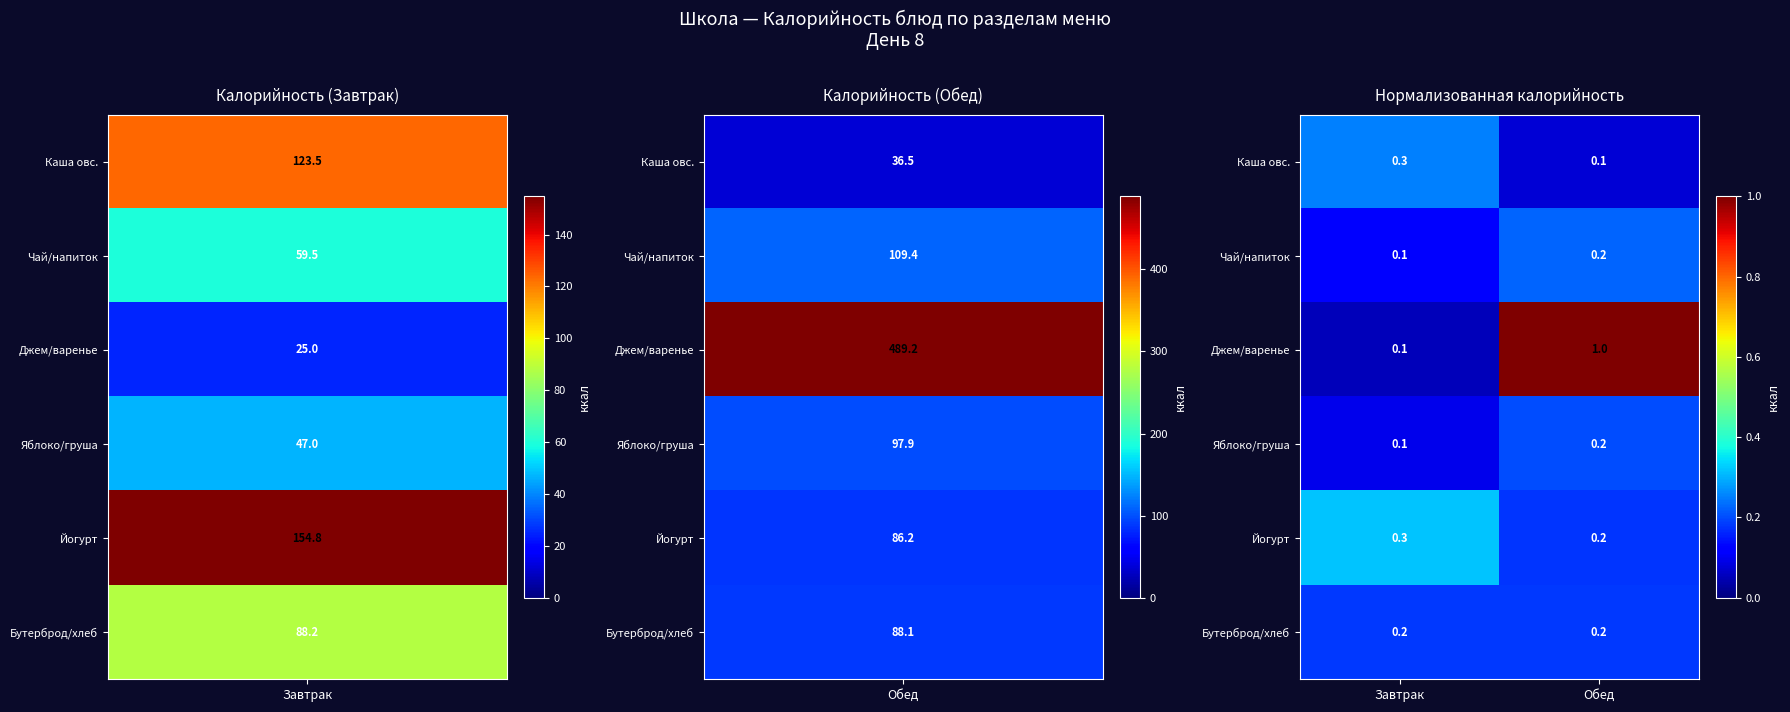

At how many categories does at least one series exceed 0?

2